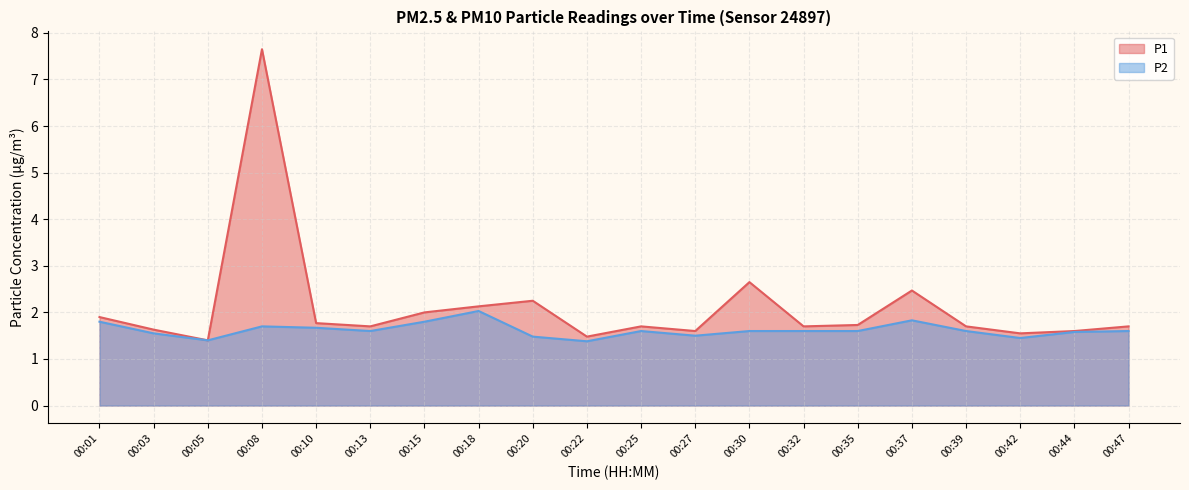

At which category does the chart reach its minimum across all series?

00:22